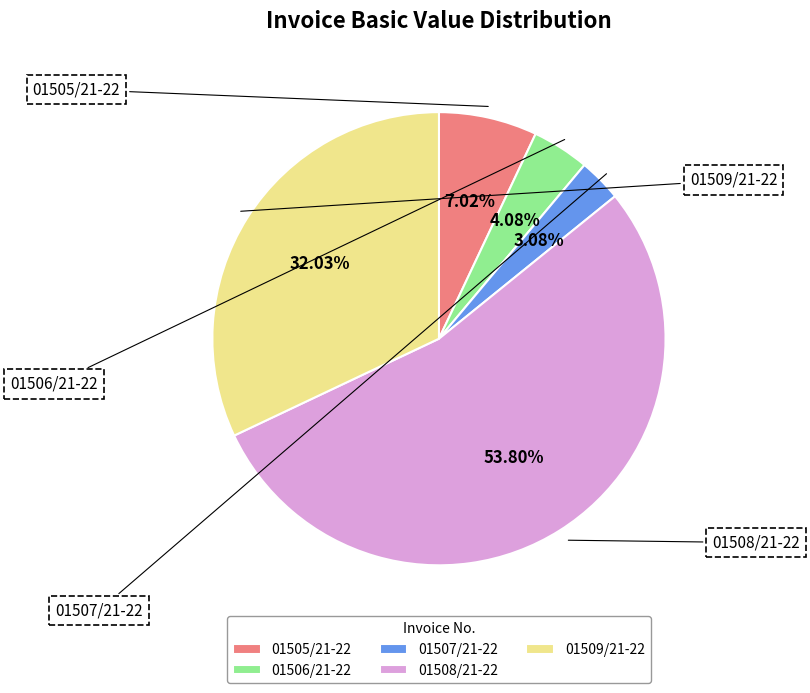

Which category has the biggest portion of the pie?

01508/21-22